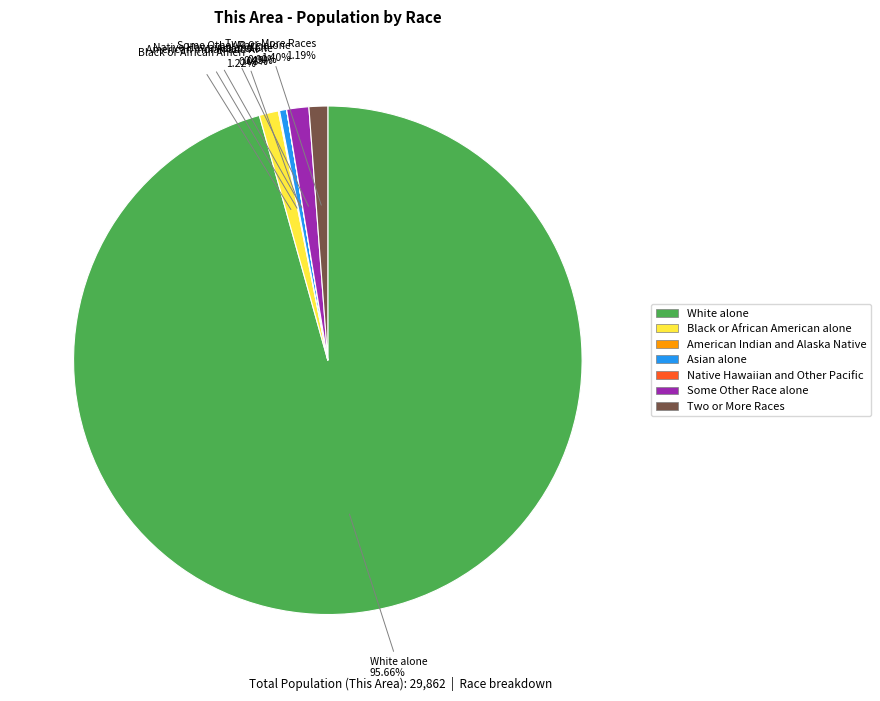

Is there a majority slice in this chart?

Yes